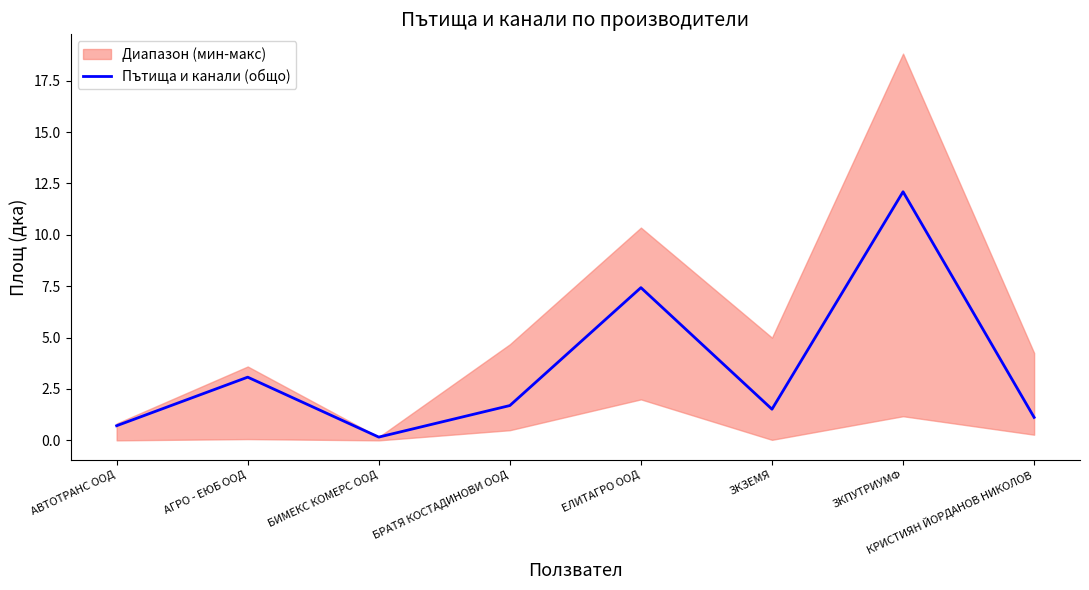

What is the greatest value displayed?

12.1